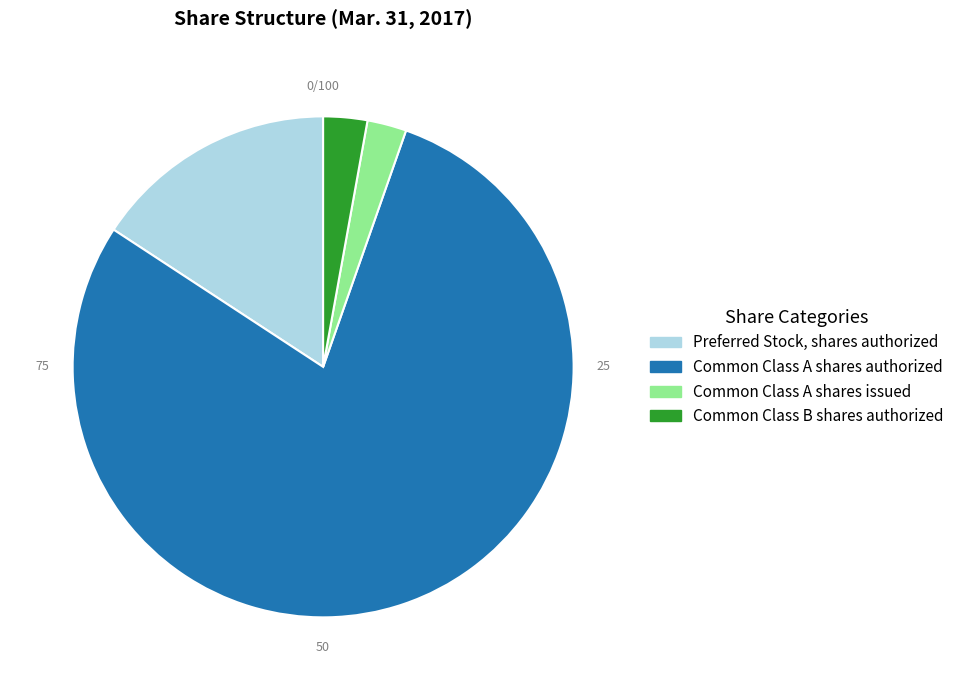

Count the number of slices in the pie.

4